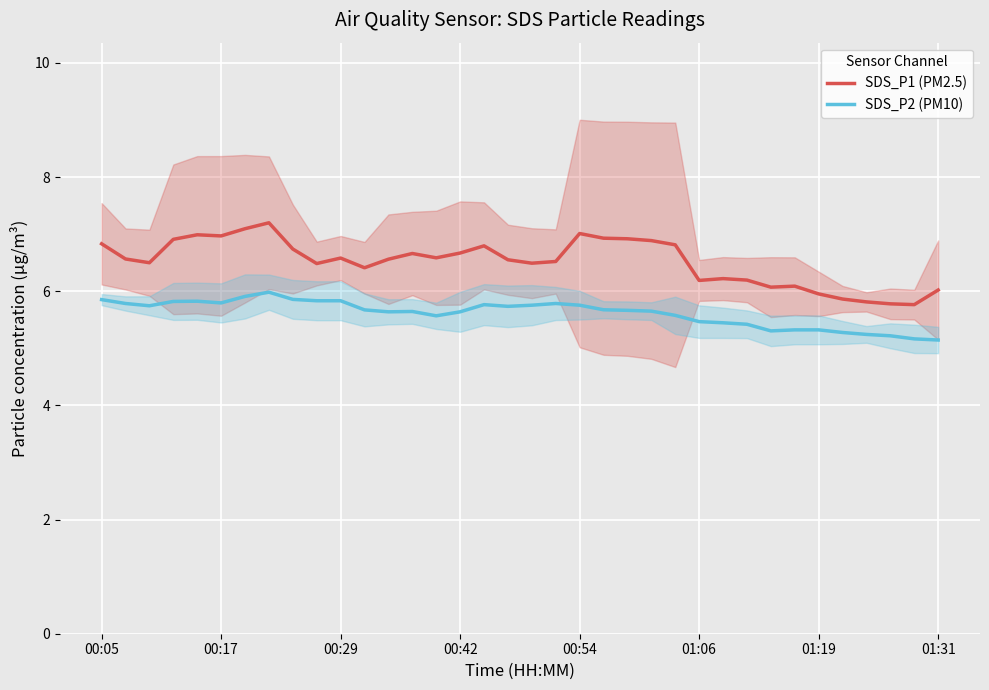

True or false: SDS_P1 (PM2.5) has more than 1 points higher than both neighbors.

True